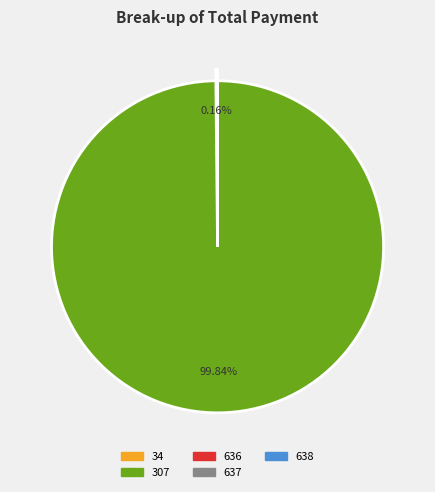

What is the largest slice in the pie chart?

307